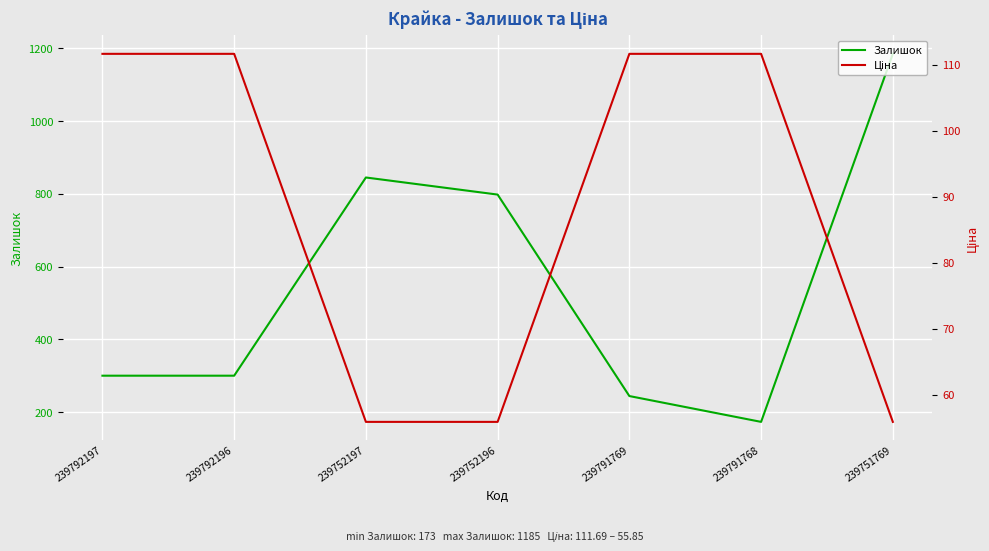

Which series has the widest spread of values?

Залишок